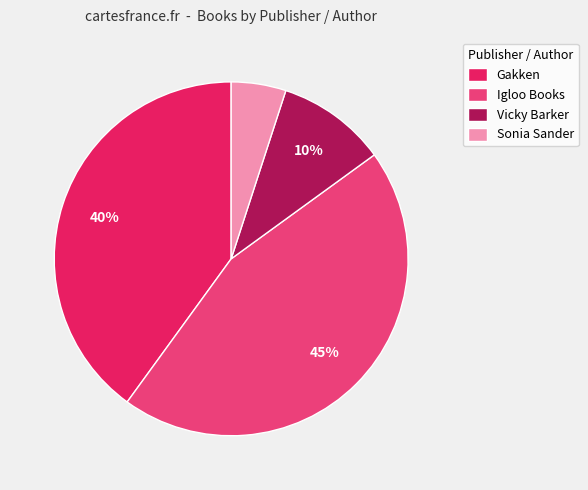

Approximately how many times larger is the value at Igloo Books compared to Sonia Sander?

9.0